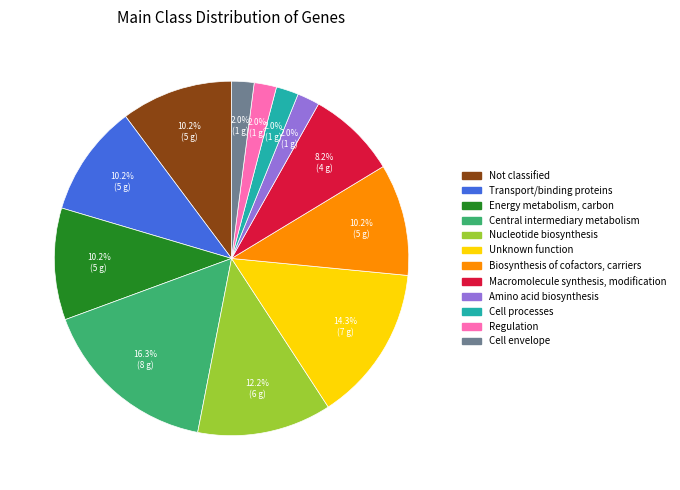

Is it true that Regulation is 8% of the pie?

False